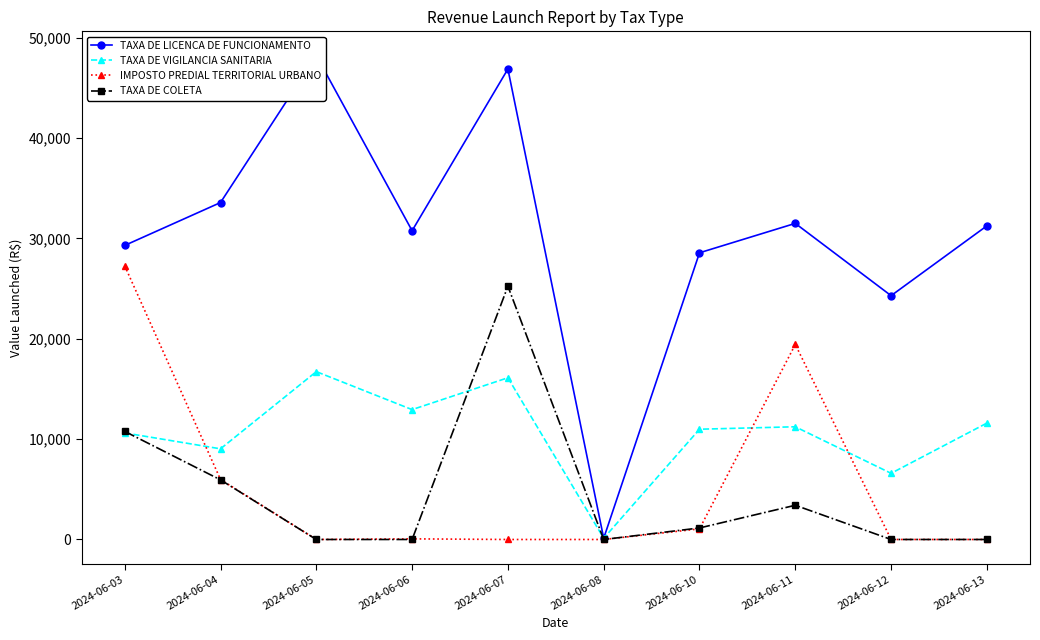

At which label does TAXA DE LICENCA DE FUNCIONAMENTO first exceed 31255?

2024-06-04